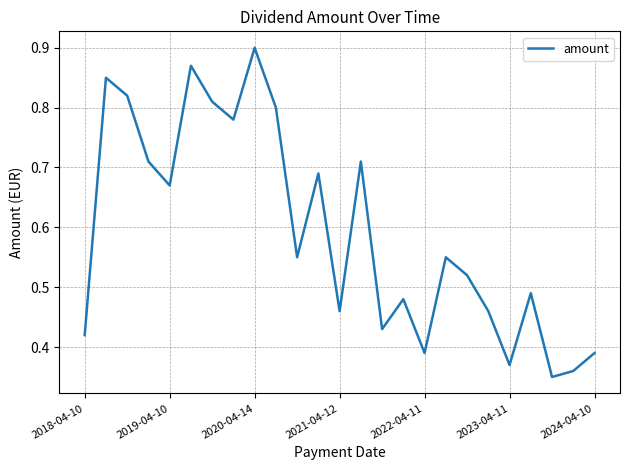

What is the sum of all values?

14.8